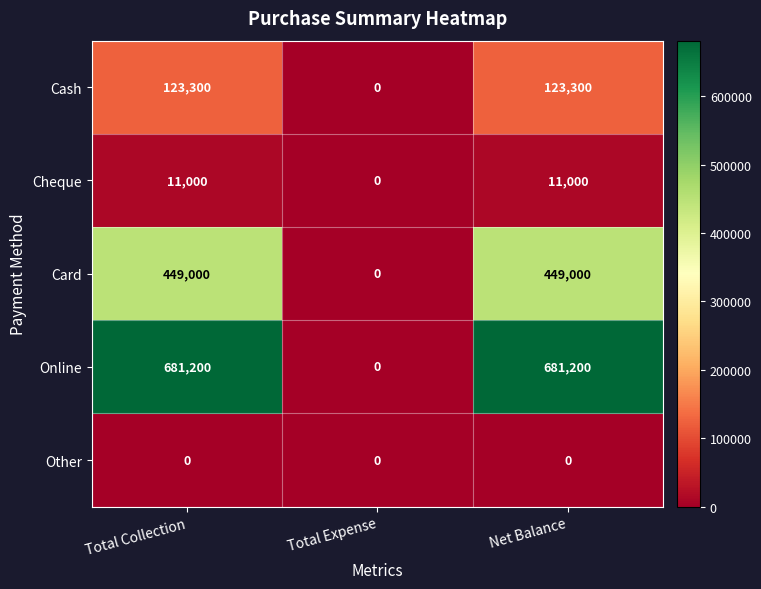

List the series in order of their peak value, highest first.

Online, Card, Cash, Cheque, Other